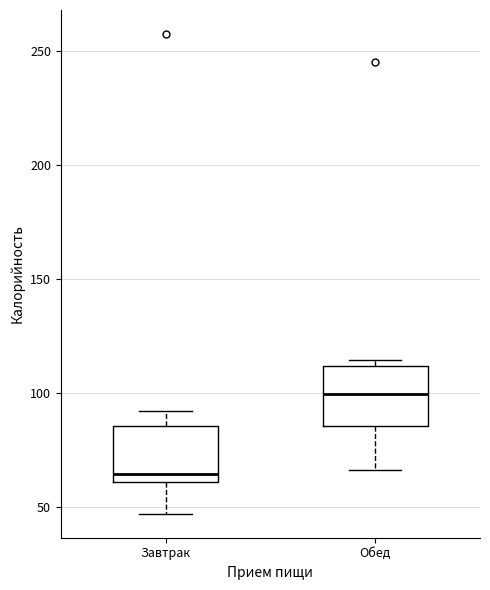

Which box has the lowest median line?

Завтрак